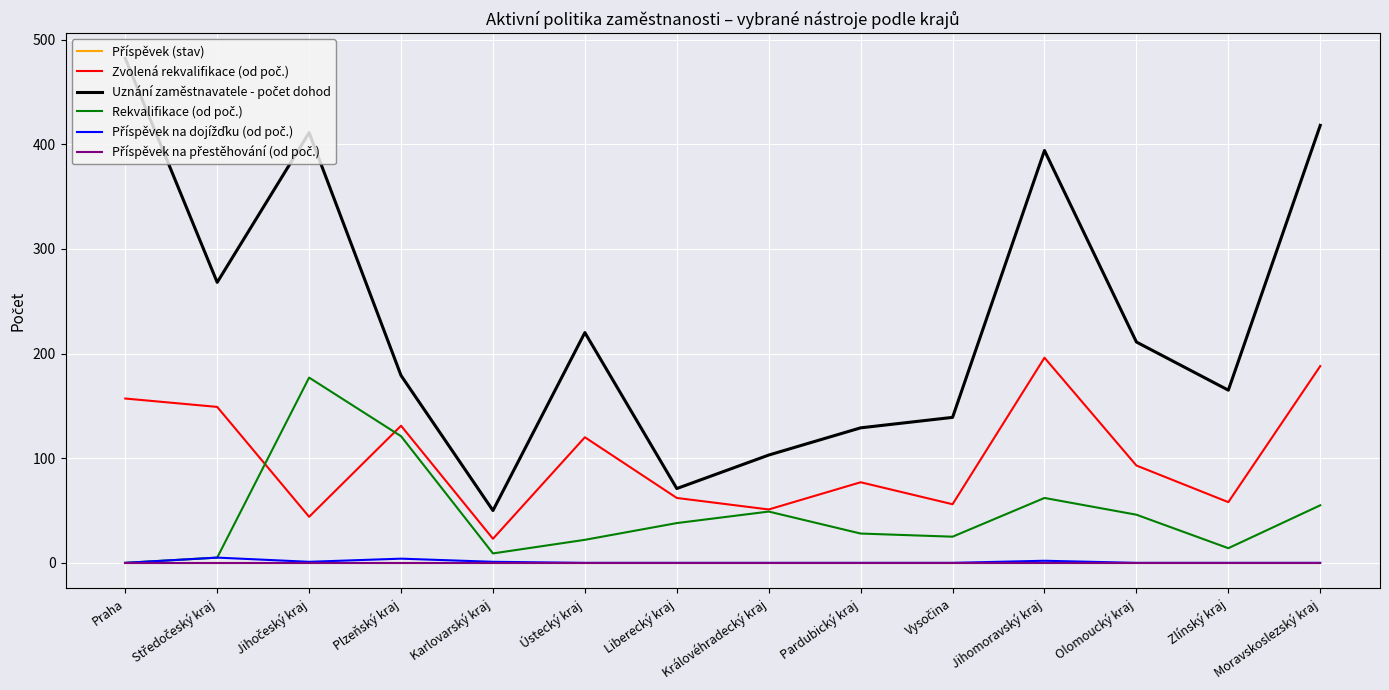

Is this an area chart (filled region under the line)?

No